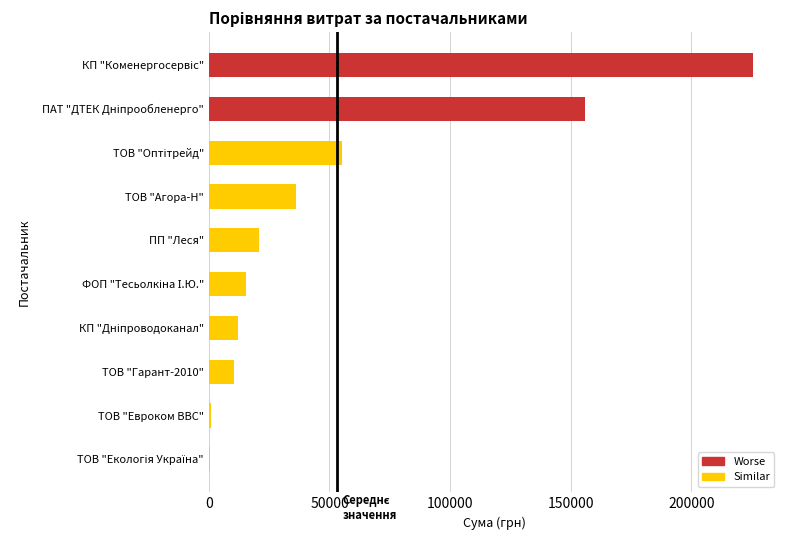

Reading left to right, what are all the values shown in this chart?

225442.2	155813.5	55260.2	36170.1	20629.9	15361.0	12156.7	10346.5	723.6	574.6